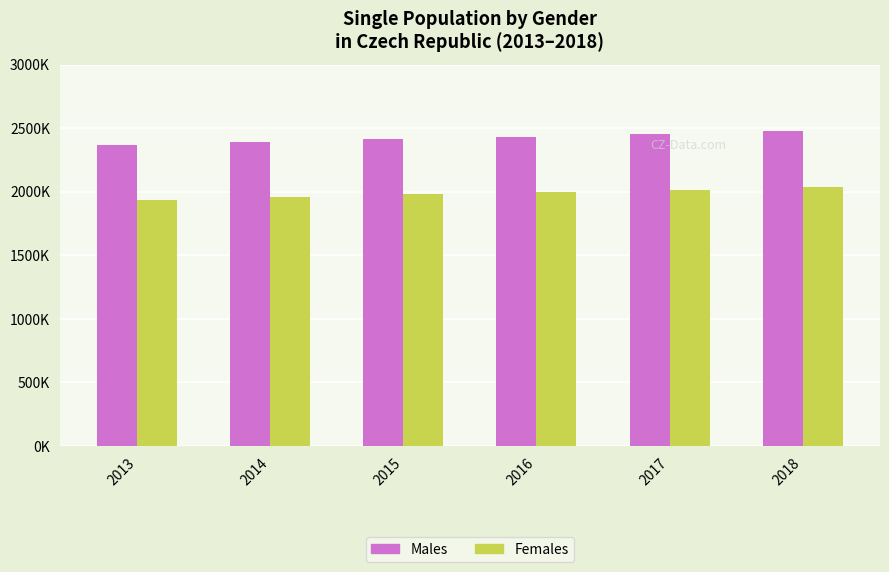

What is the difference between the maximum and minimum values in the Males series?

113078